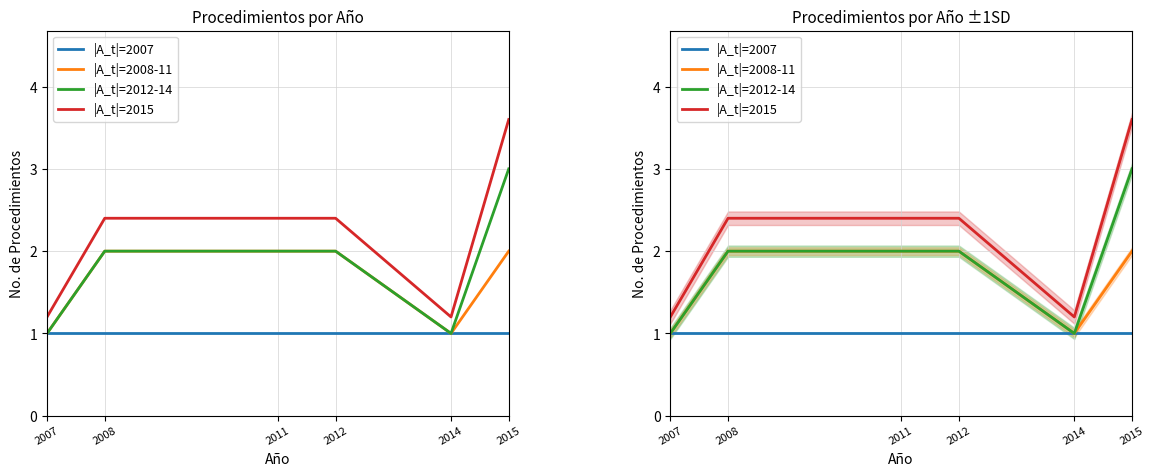

At which label is |A_t|=2008-11 closest to 1?

2007